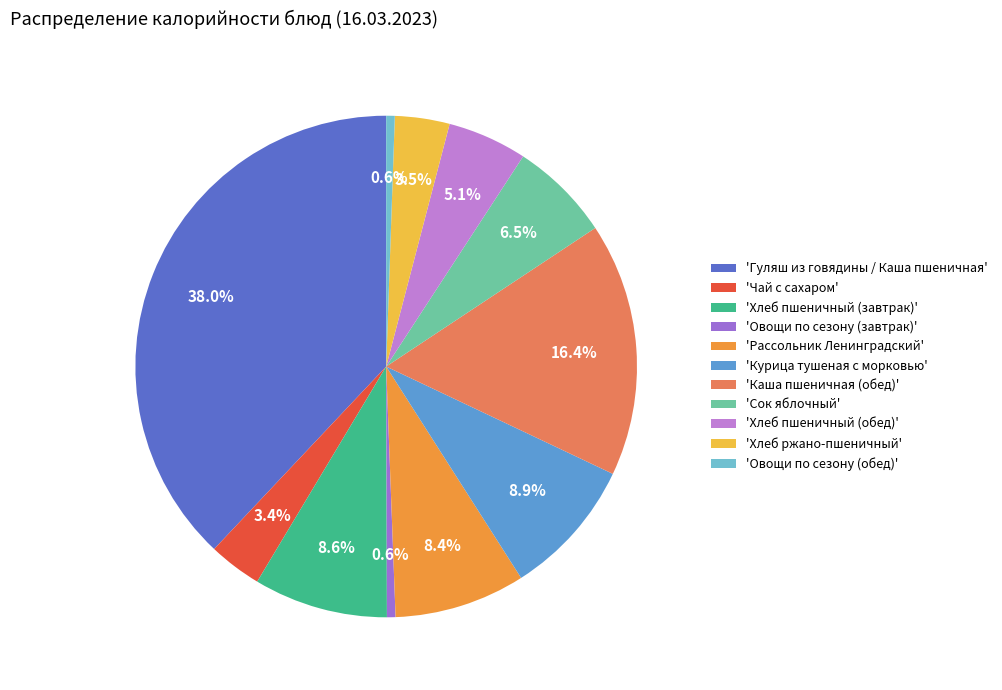

How many segments does this pie chart have?

11